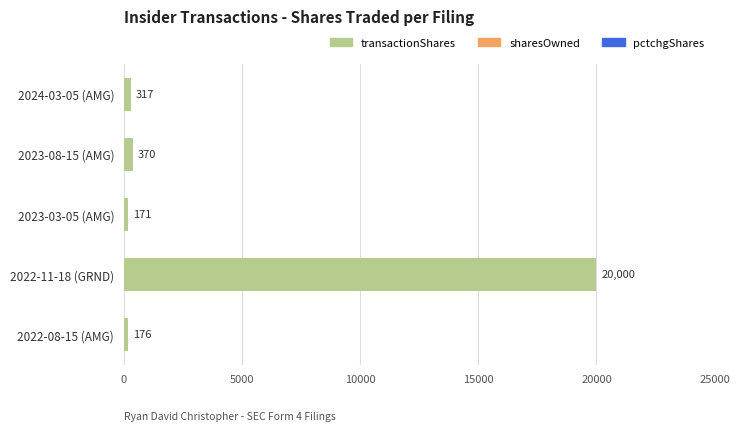

Between 2023-03-05 (AMG) and 2023-08-15 (AMG), which is larger?

2023-08-15 (AMG)